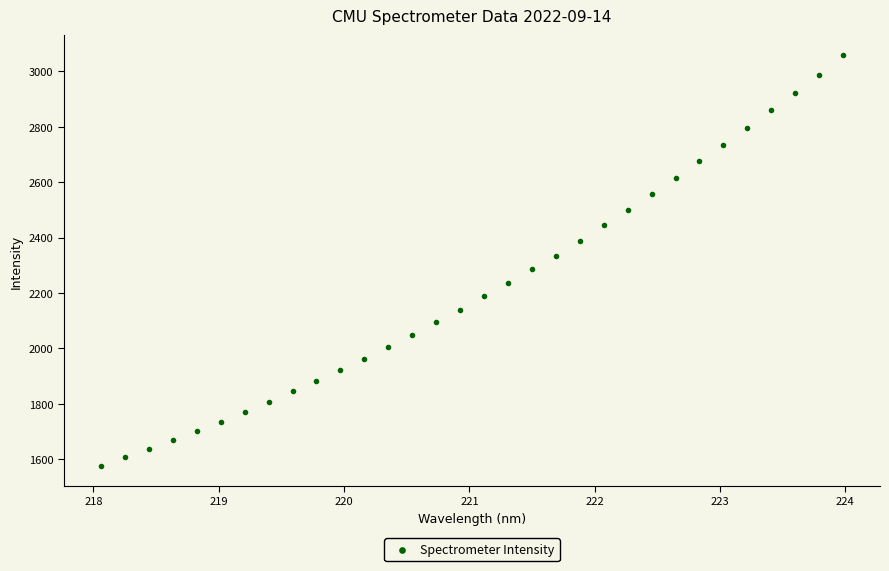

What is the range of X values (max minus min)?

5.9